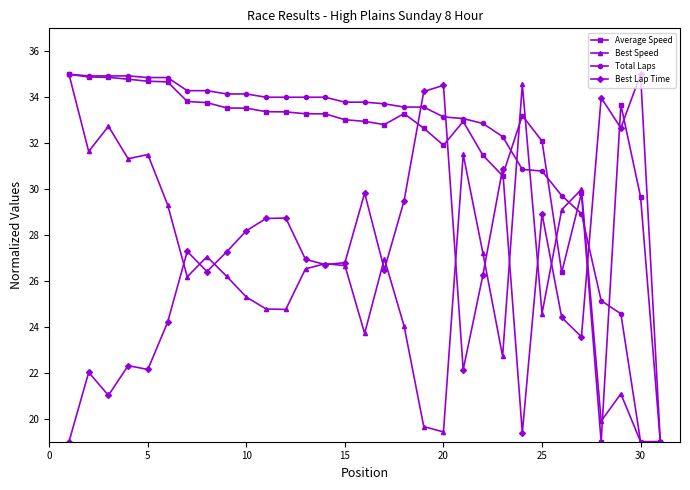

Does the chart display data point markers on the line(s)?

Yes